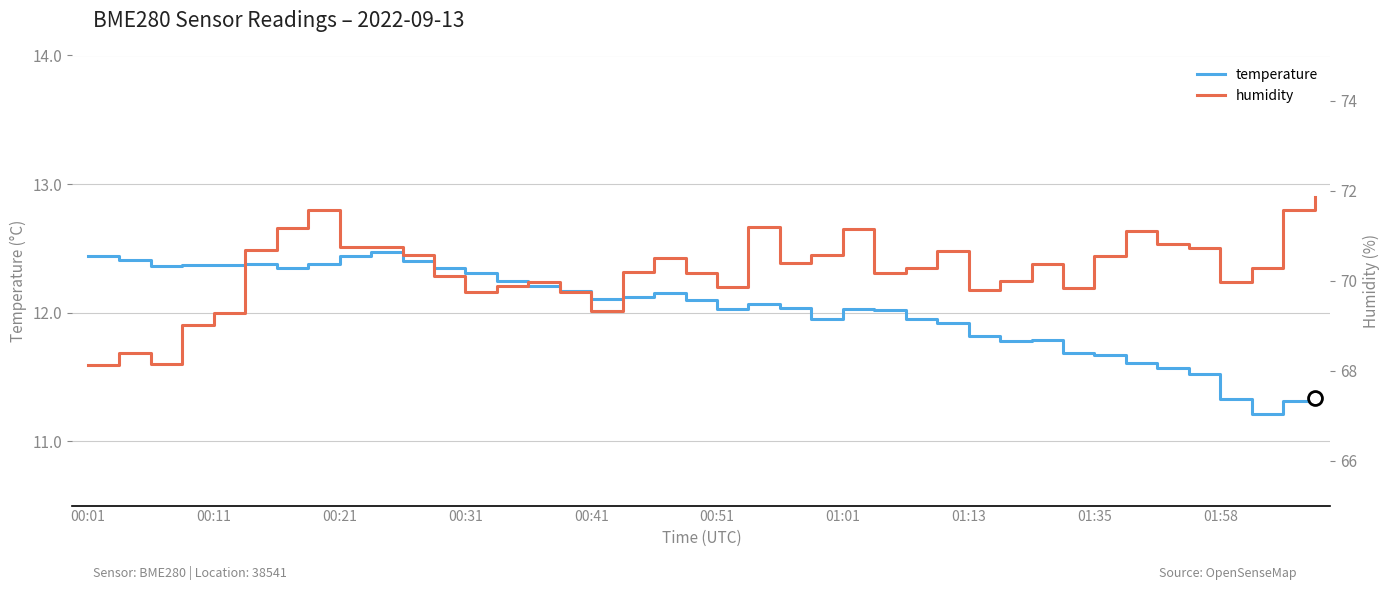

Is it true that humidity equals 40.7 at 15?

False